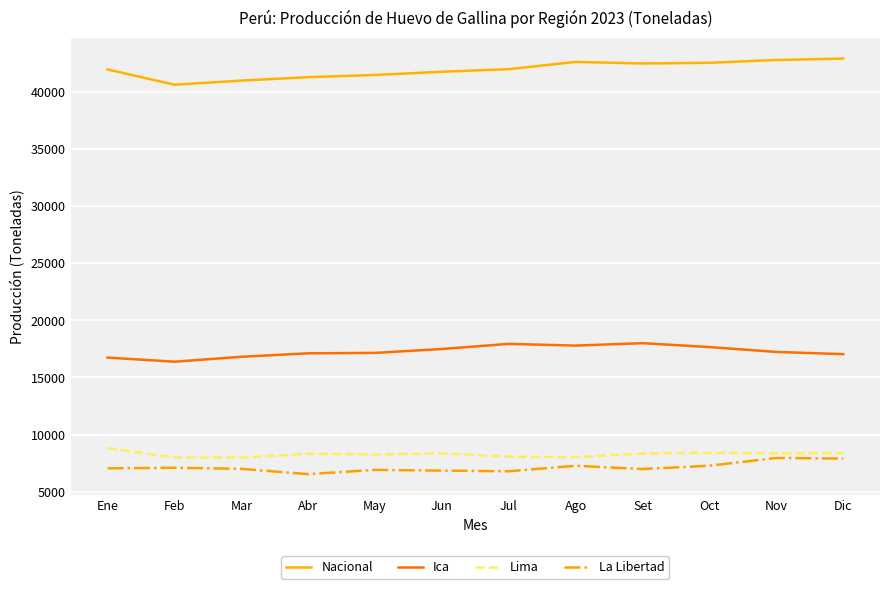

What is the greatest value displayed?

42883.0